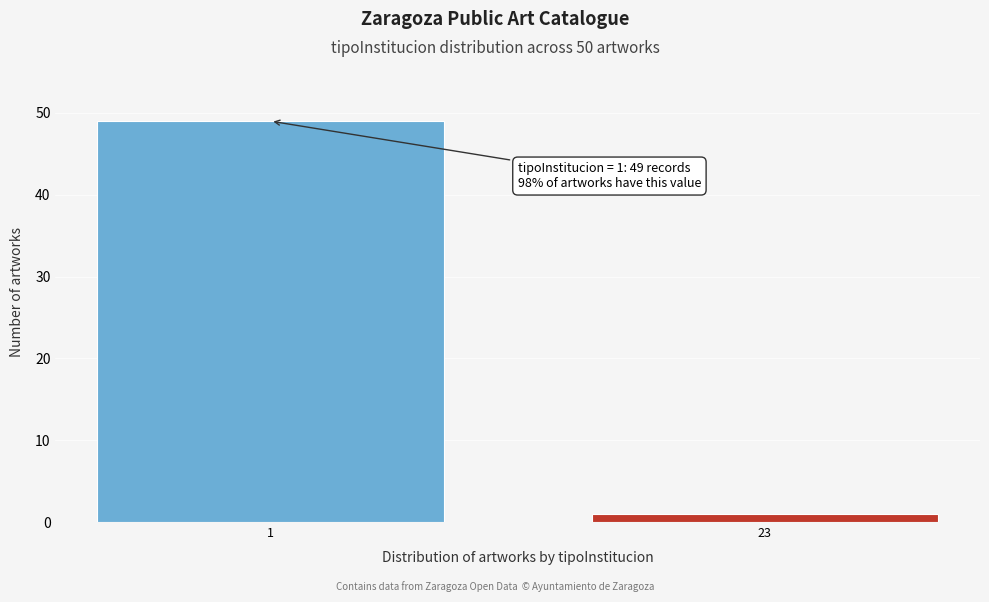

Reading right to left, extract all data points from this chart.

23=1	1=49